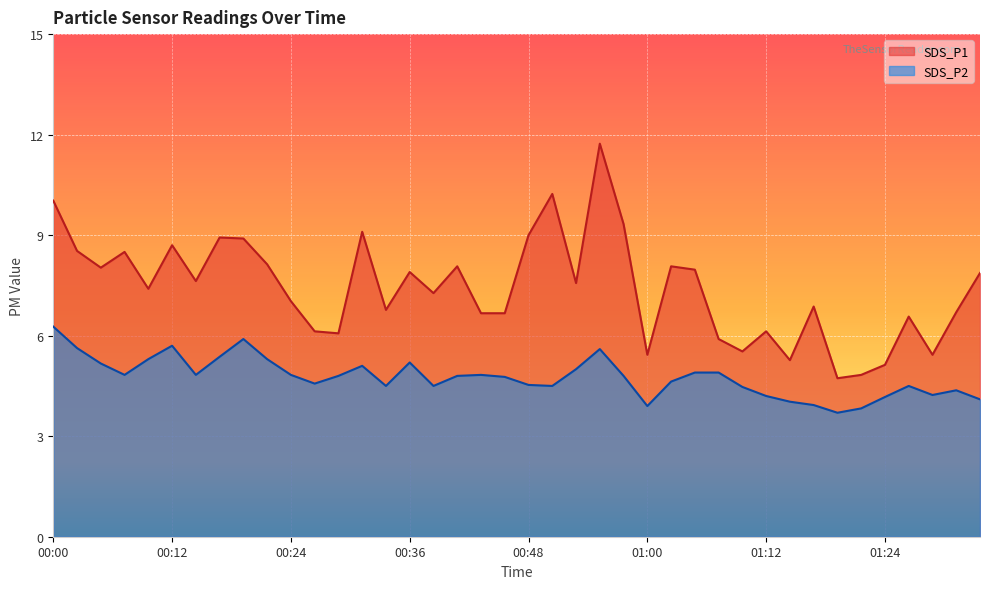

Is it true that SDS_P2 equals 5.7 at 00:12?

True